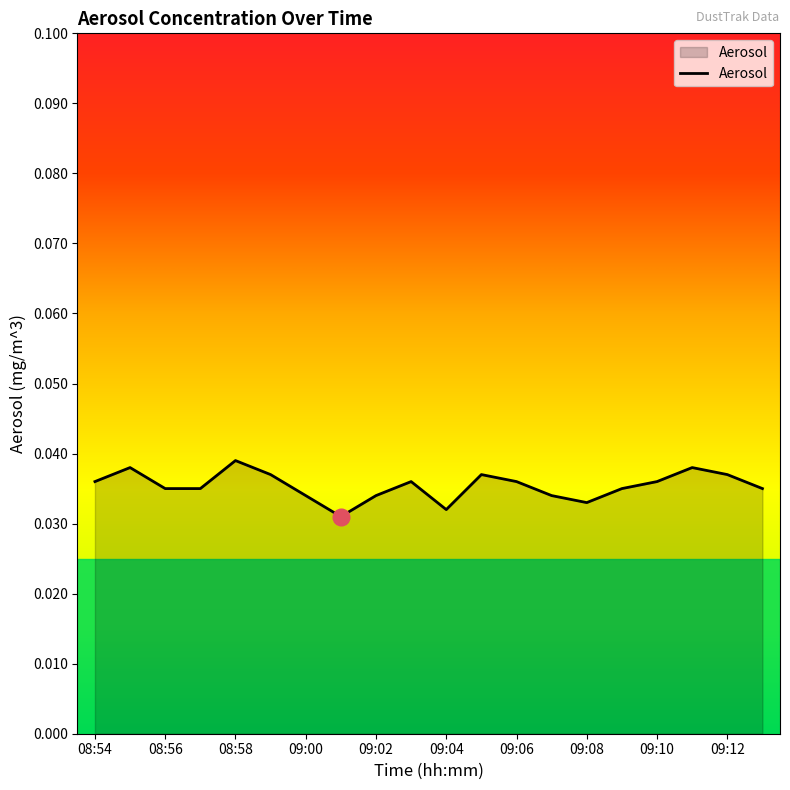

Does the chart display data point markers on the line(s)?

No